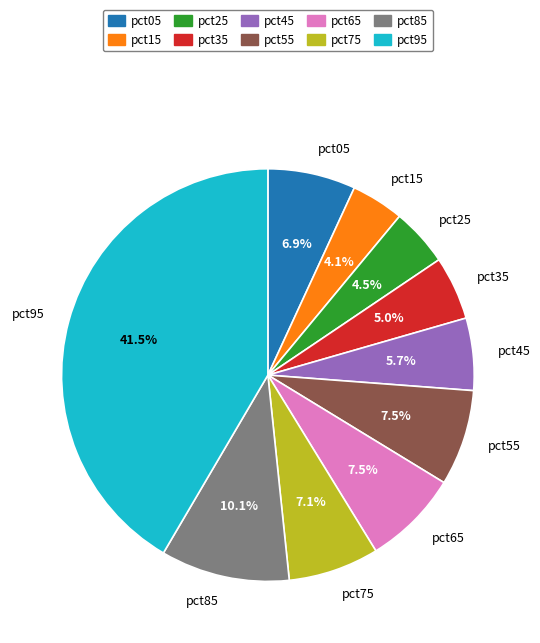

True or false: pct35 accounts for 5% of the total.

True